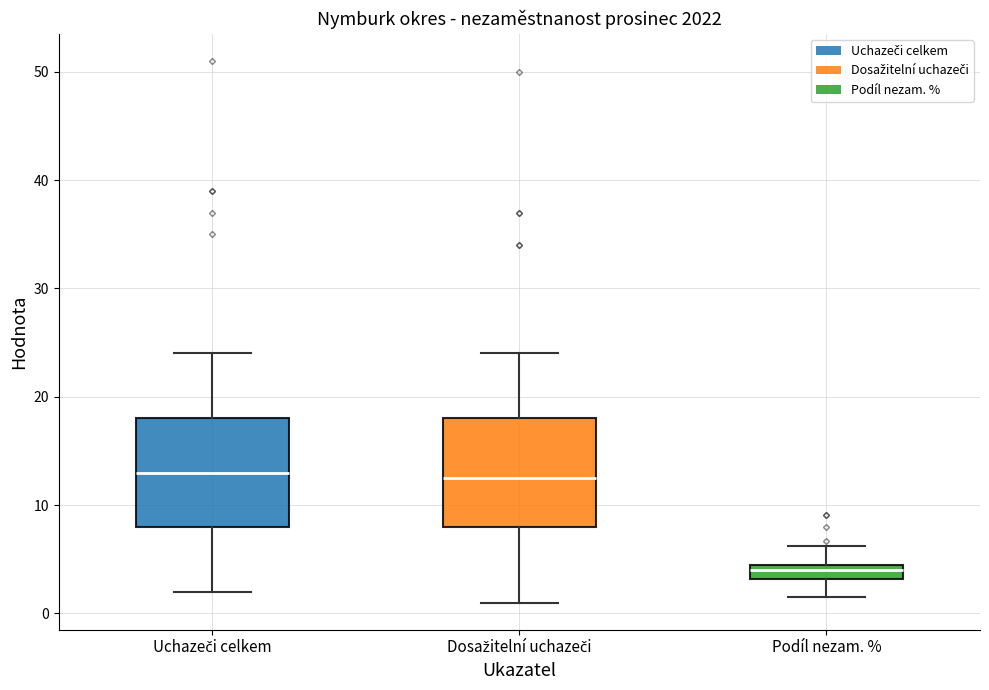

Which box has the lowest median line?

Podíl nezam. %